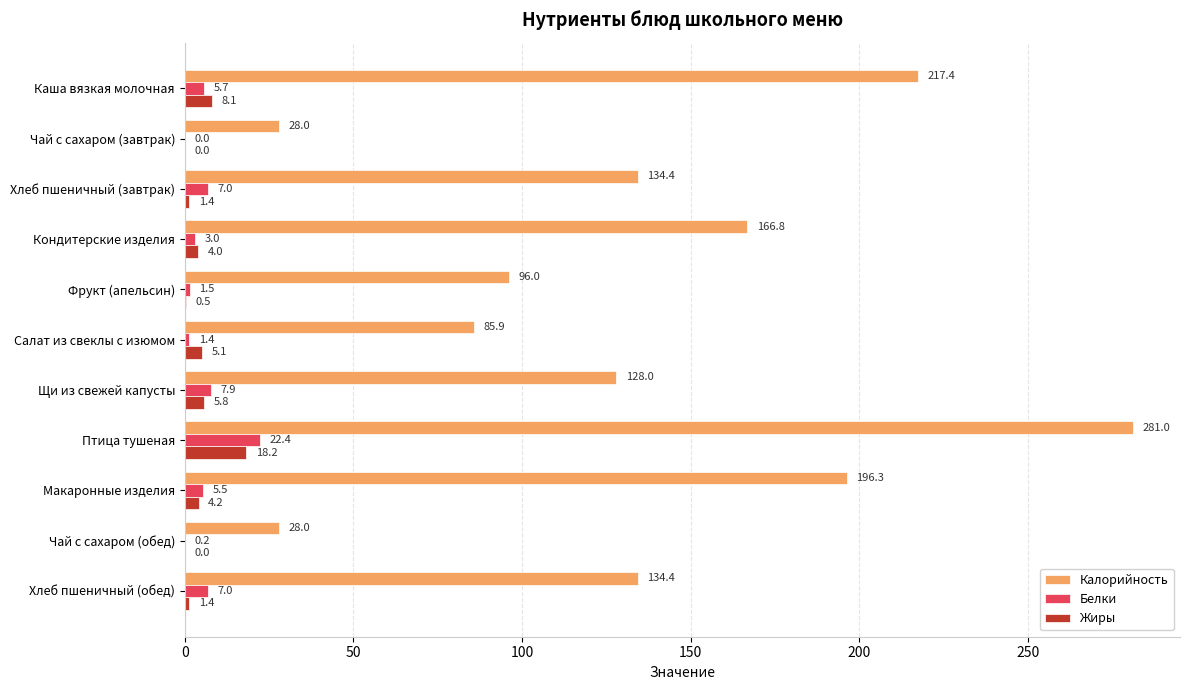

How many values in Белки are above zero?

10